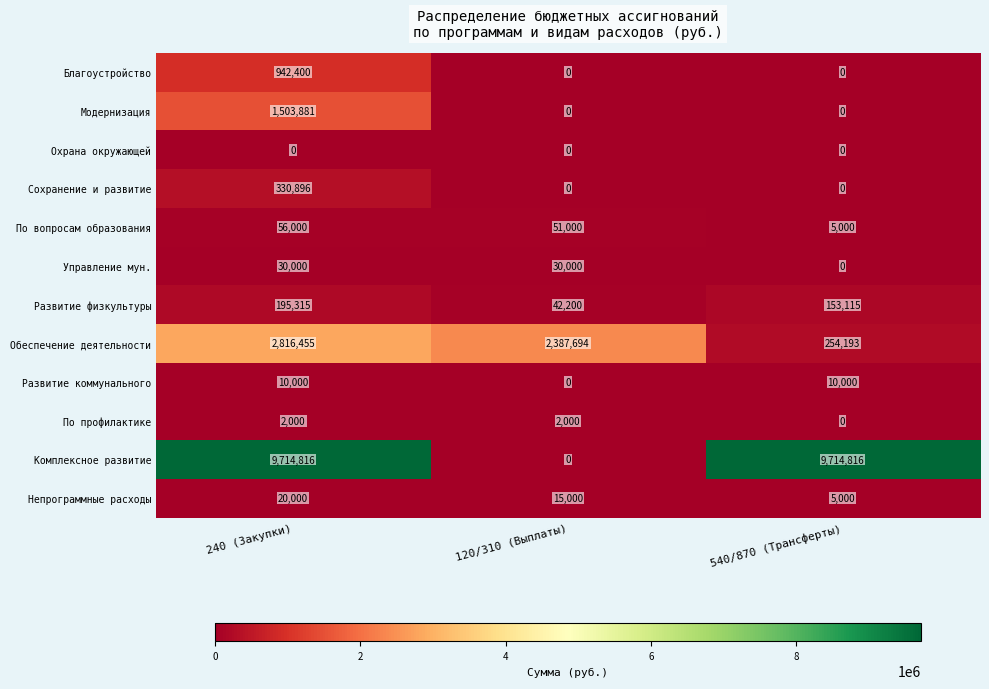

Which series changed the most between 240 (Закупки) and 120/310 (Выплаты)?

Комплексное развитие